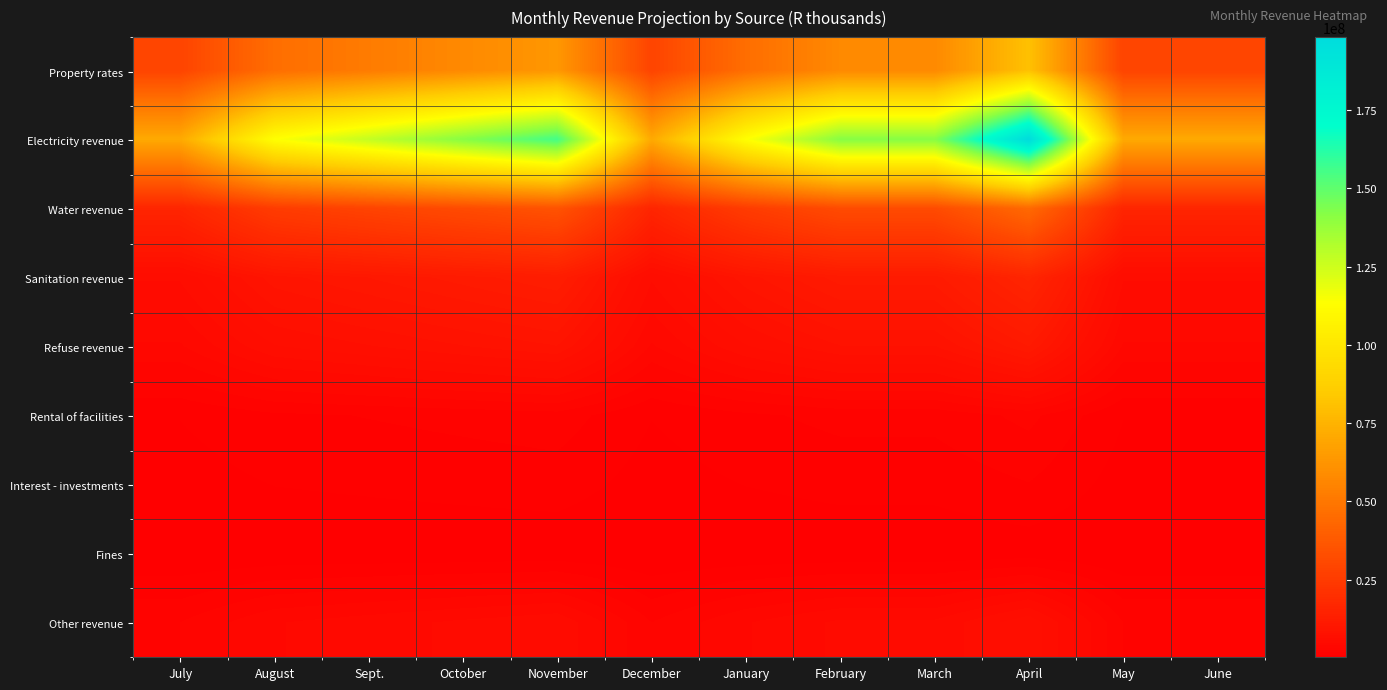

Which series has the largest range (max minus min)?

Electricity revenue